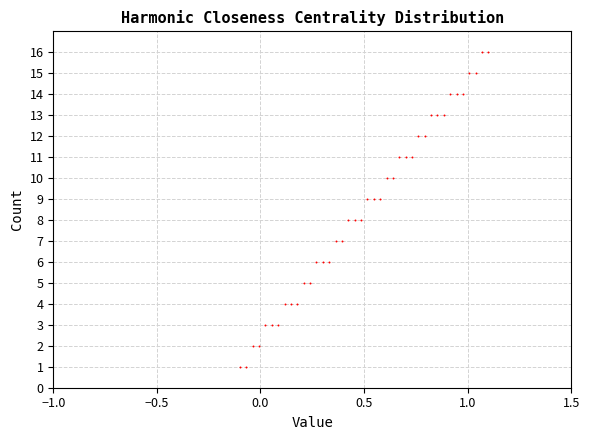

What is the range of Y values (max minus min)?

15